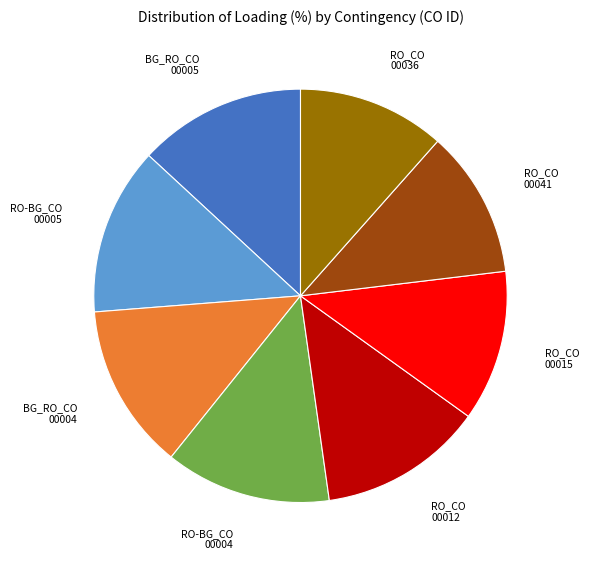

Count the number of slices in the pie.

8